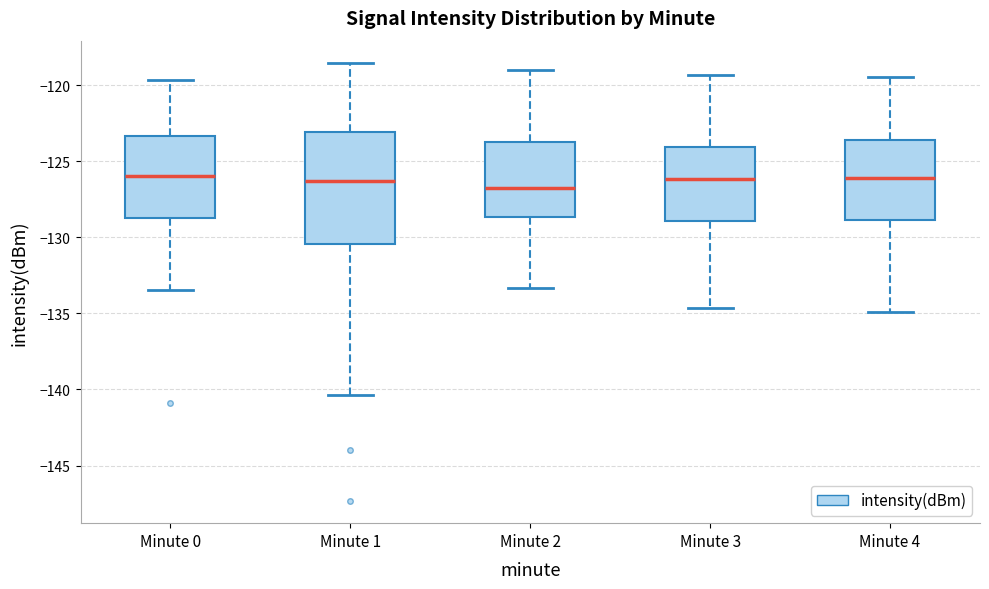

Where is the lower edge of the box for Minute 4 on the y-axis? The values are not printed on the chart, so give them approximately, as read against the axis.

-129.0